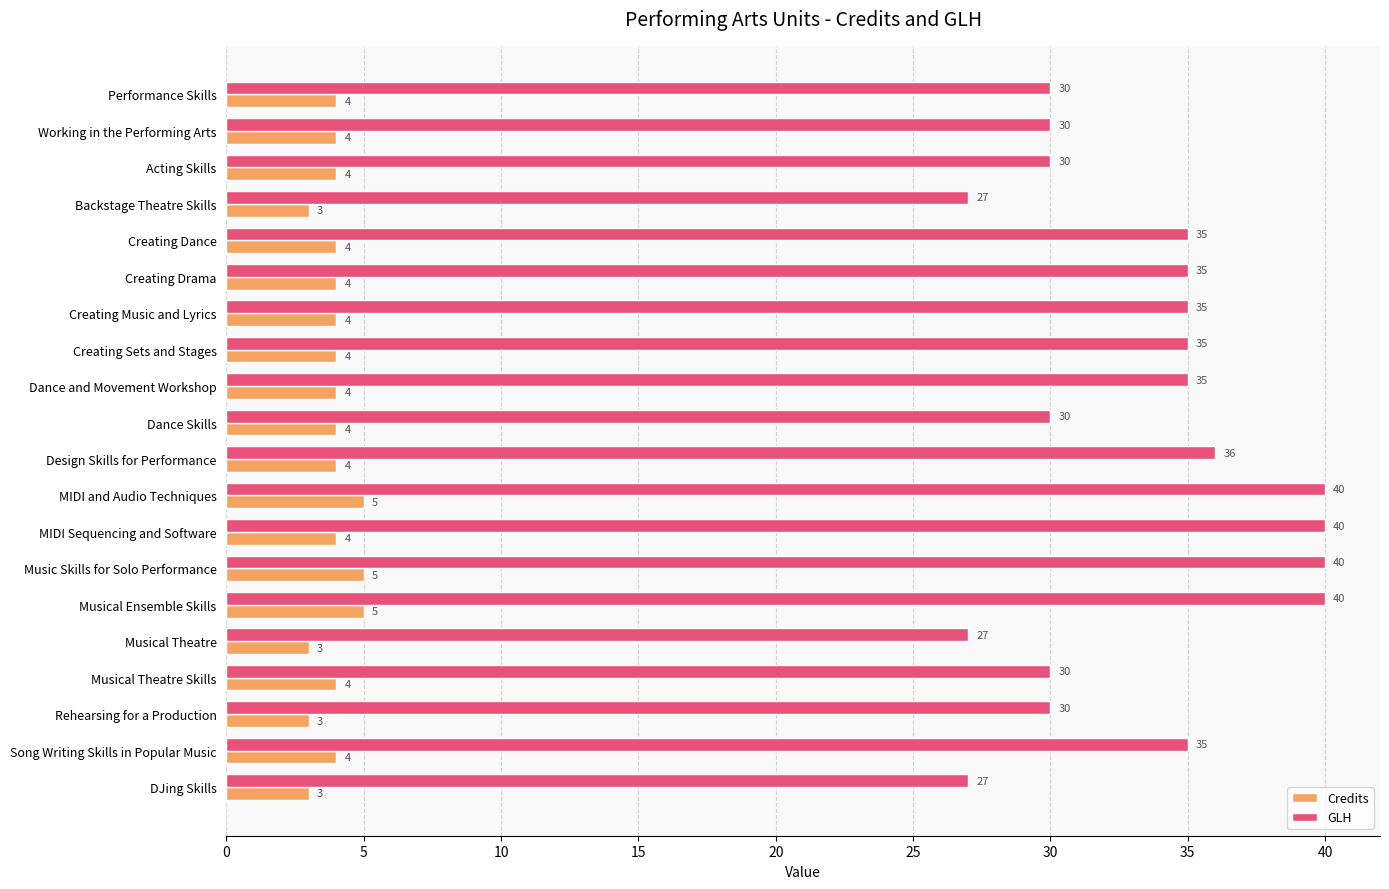

Which series has the largest total across all categories?

GLH